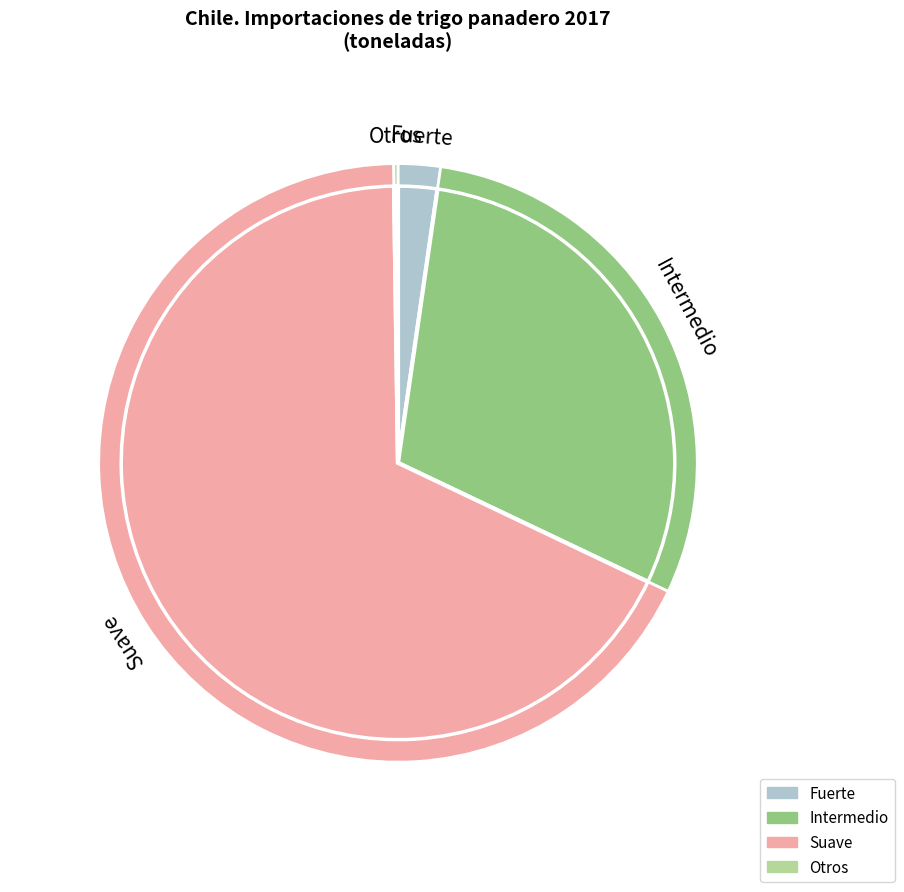

How many slices are in this pie chart?

4